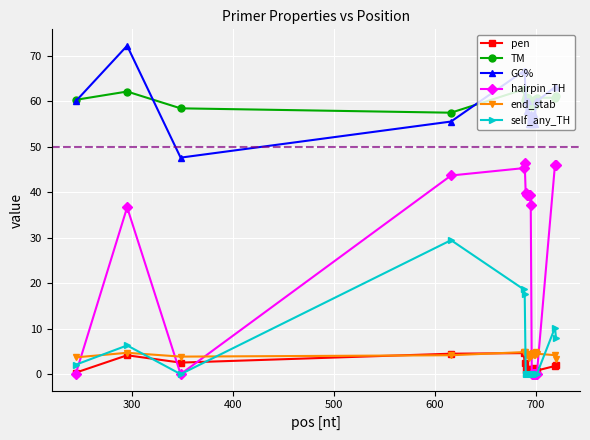

Which series has the widest spread of values?

hairpin_TH